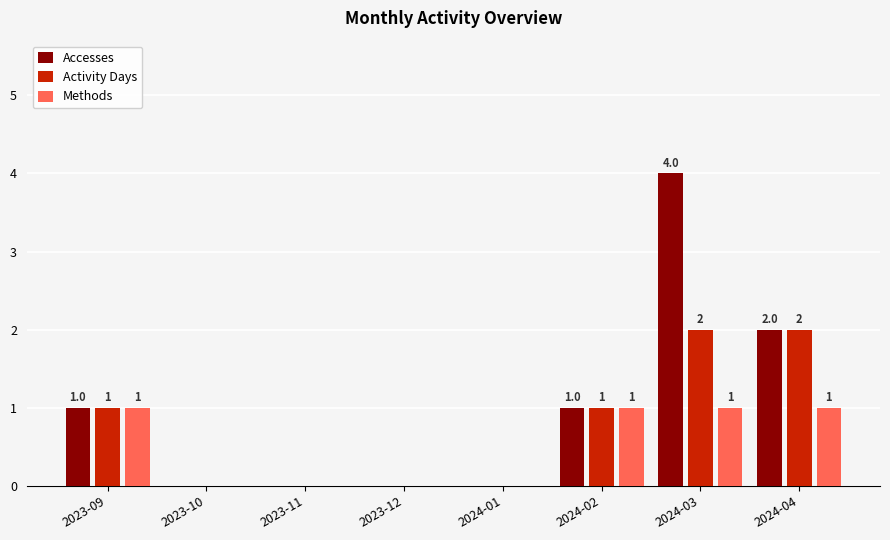

Reading left to right, what are all the values shown in this chart?

Accesses: 1	0	0	0	0	1	4	2
Activity Days: 1	0	0	0	0	1	2	2
Methods: 1	0	0	0	0	1	1	1